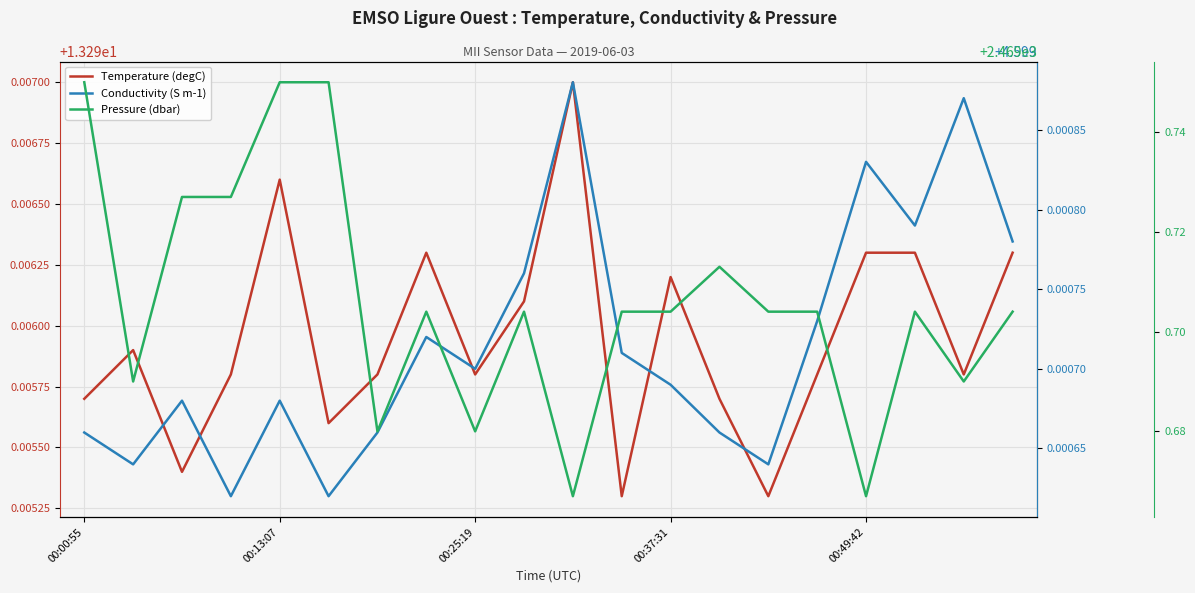

What is the maximum value shown in the chart?

2469.8